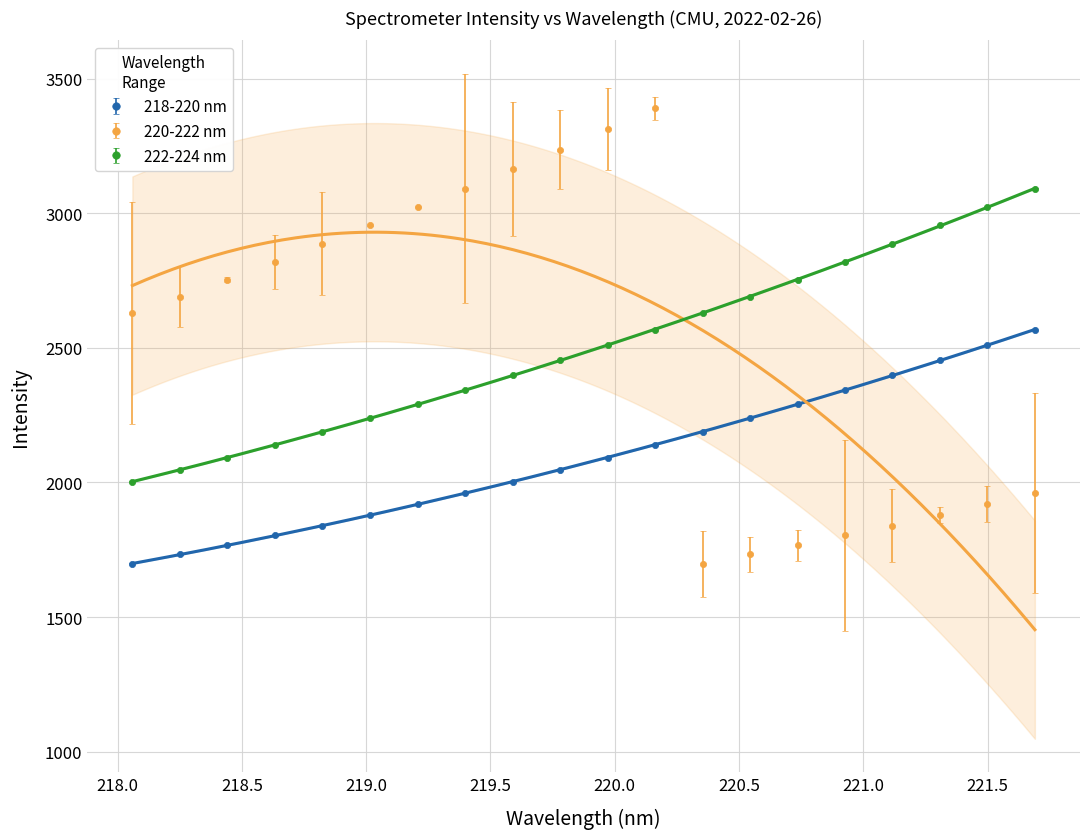

Count the number of data series in this chart.

3